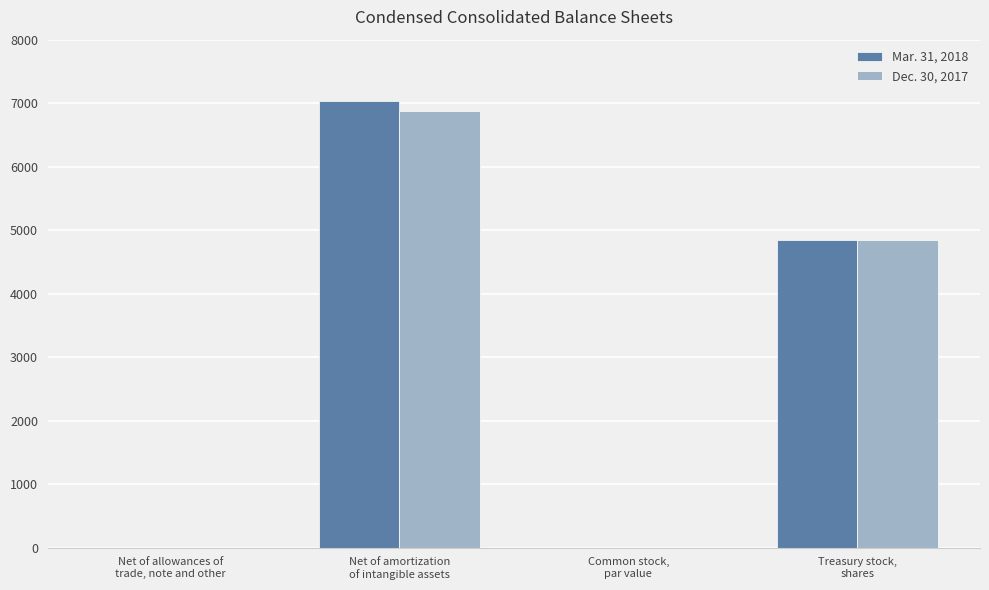

At which category is the sum across all series the highest?

Net of amortization
of intangible assets